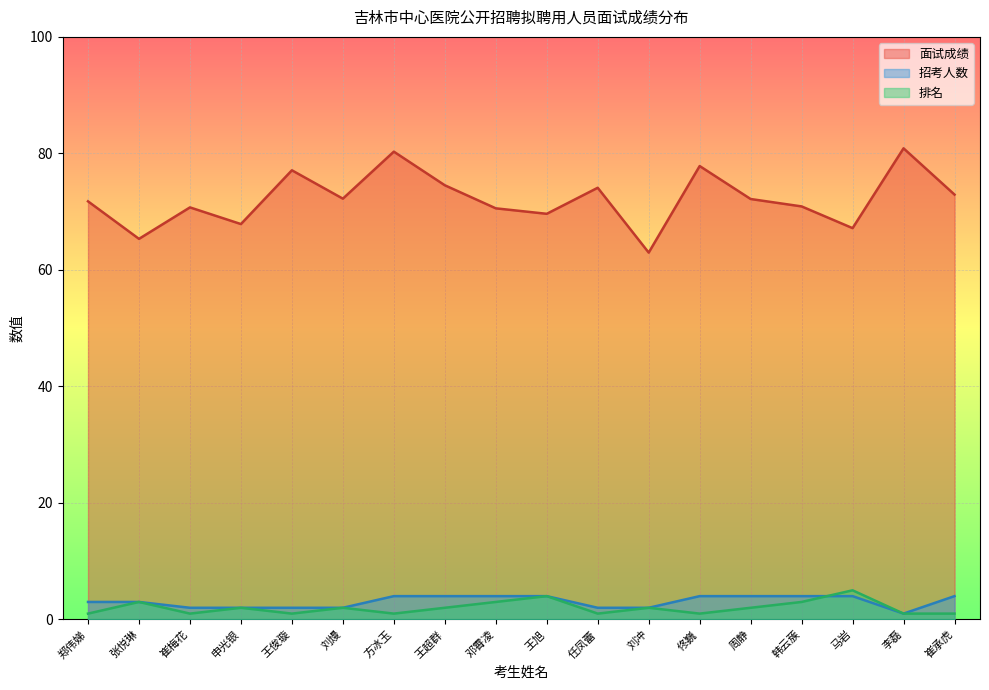

True or false: 排名 has a value of 1.0 at 方冰玉.

True